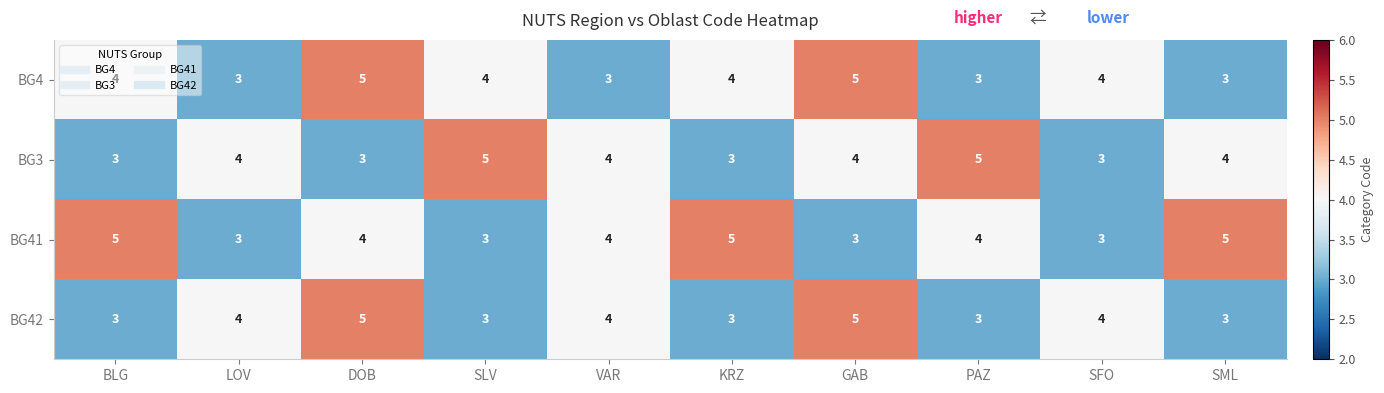

Which series changed the most between PAZ and SFO?

BG3